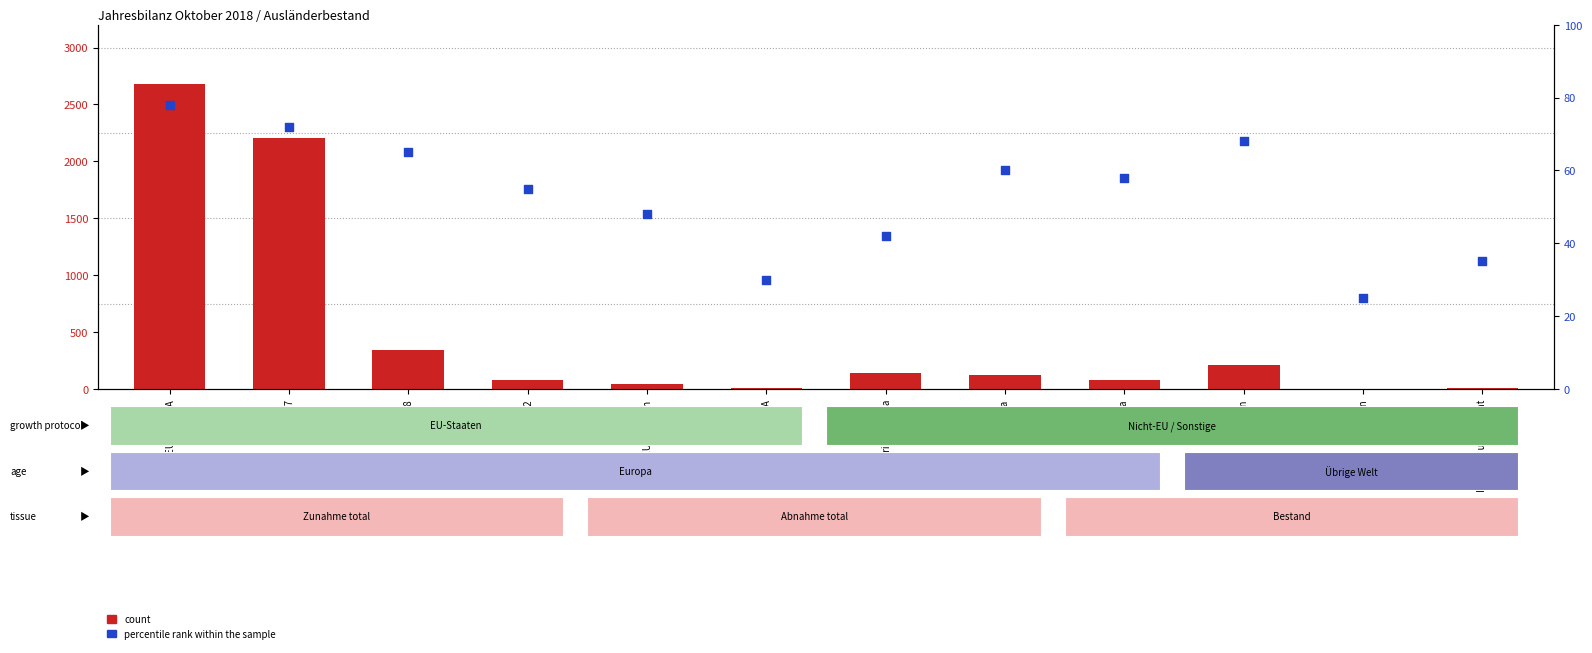

Which series has the largest Y range (max minus min)?

count